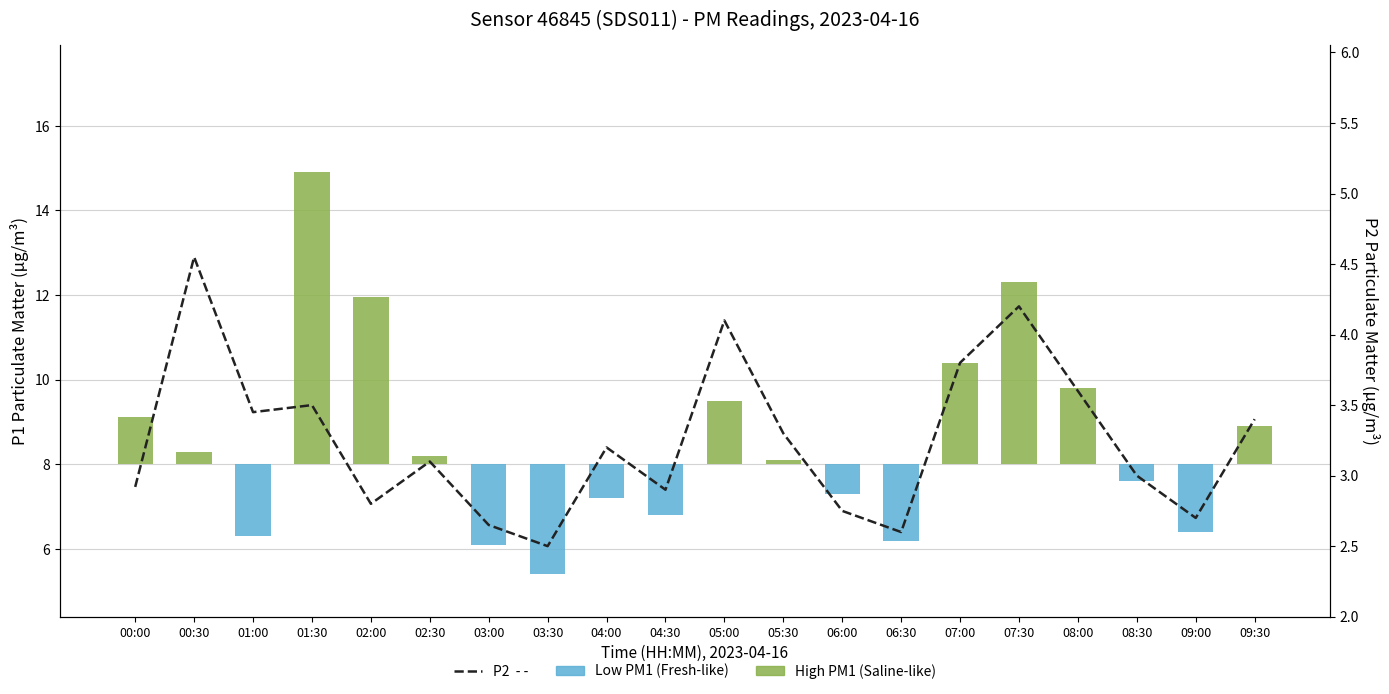

Reading left to right, what are all the values shown in this chart?

00:00=2.9	00:30=4.5	01:00=3.5	01:30=3.5	02:00=2.8	02:30=3.1	03:00=2.6	03:30=2.5	04:00=3.2	04:30=2.9	05:00=4.1	05:30=3.3	06:00=2.8	06:30=2.6	07:00=3.8	07:30=4.2	08:00=3.6	08:30=3.0	09:00=2.7	09:30=3.4